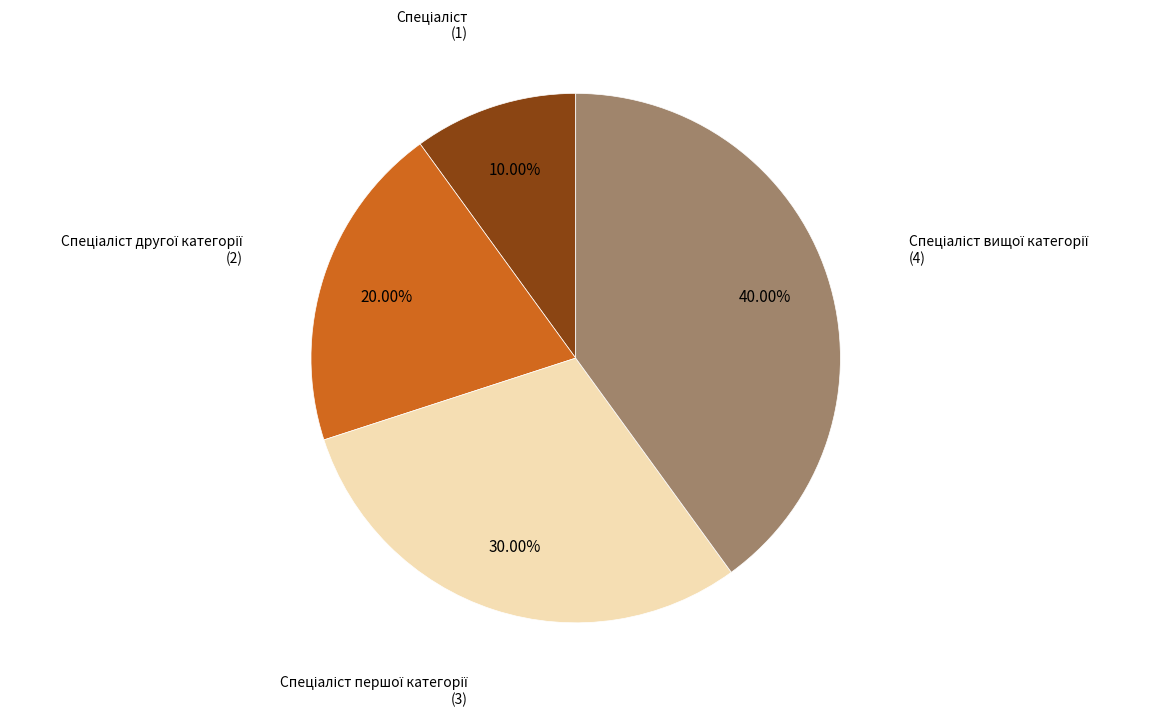

How many segments does this pie chart have?

4